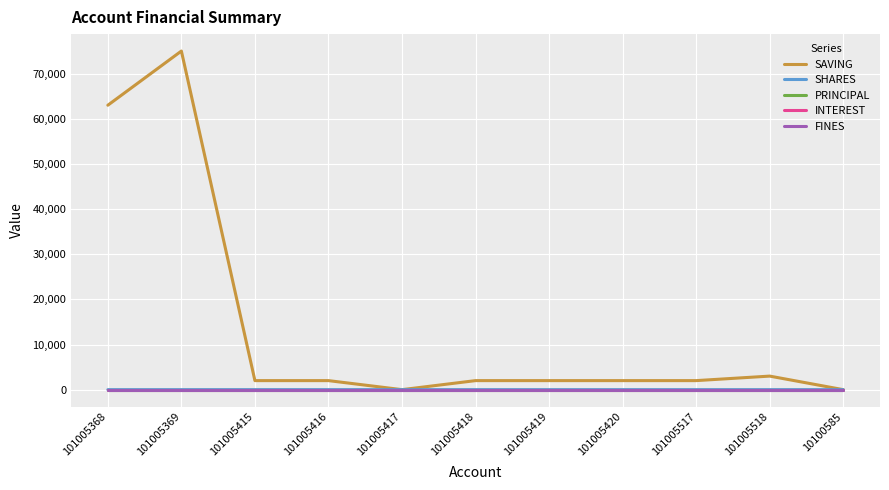

At which label is PRINCIPAL closest to 0?

101005368